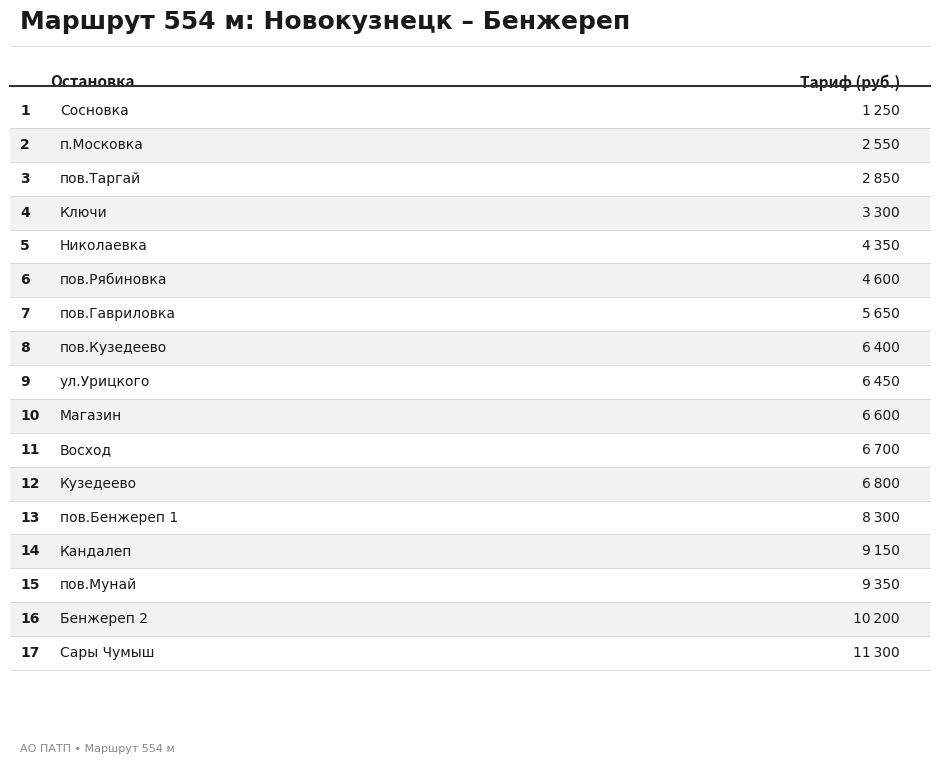

Reading left to right, transcribe all the data shown in this chart.

1250	2550	2850	3300	4350	4600	5650	6400	6450	6600	6700	6800	8300	9150	9350	10200	11300